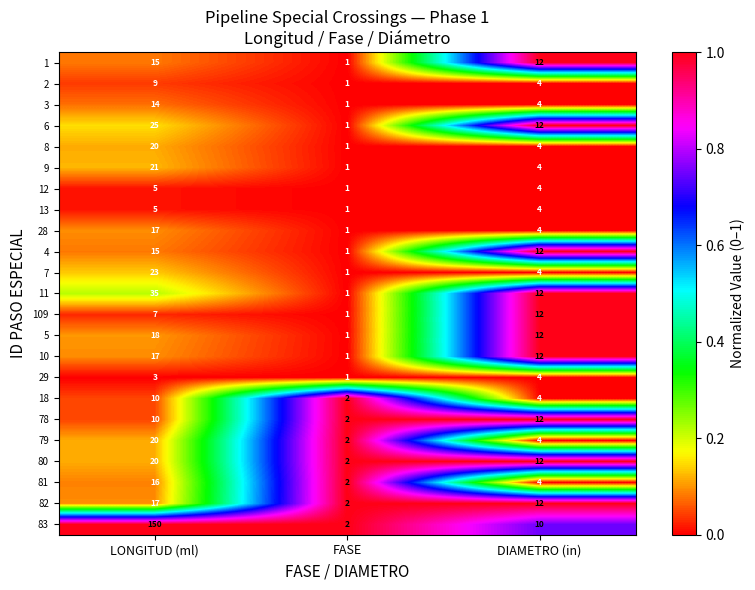

Which series changed the most between LONGITUD (ml) and FASE?

83